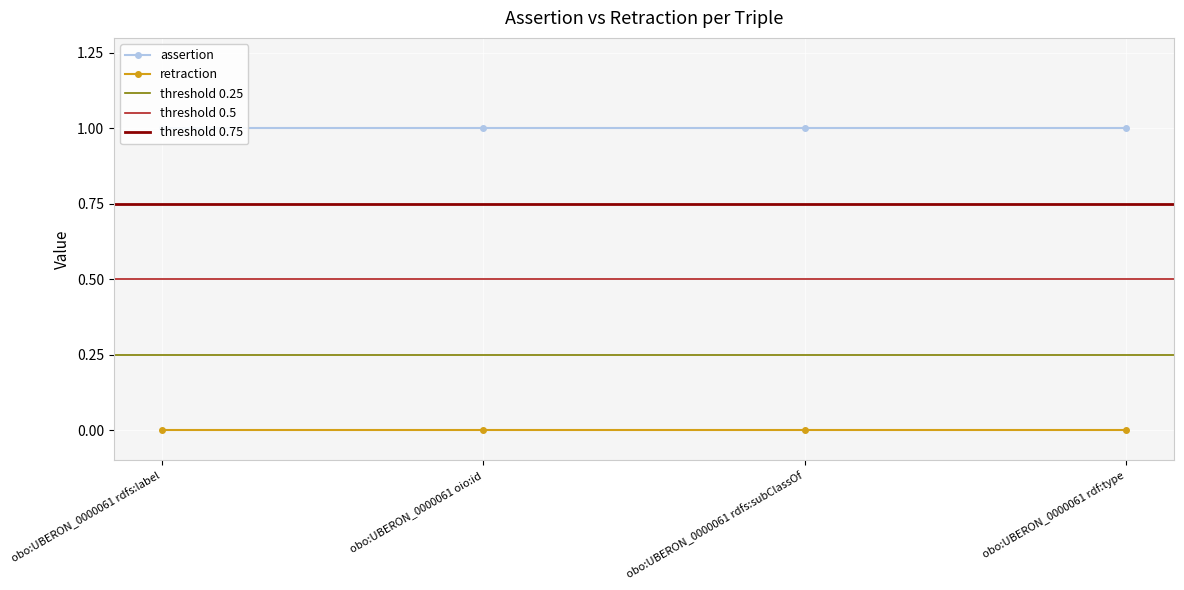

The assertion series shows 2 at obo:UBERON_0000061 rdf:type. True or false?

False